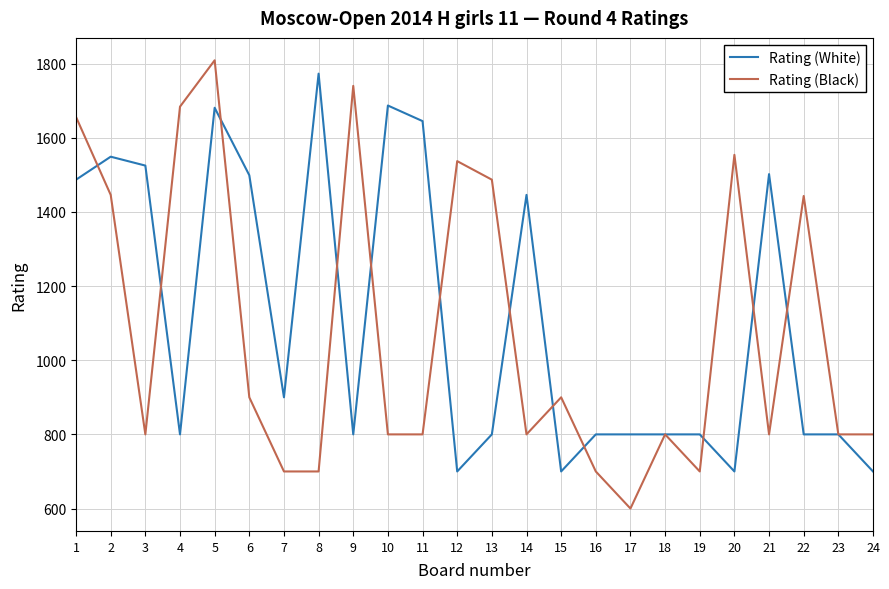

What is the sum of the Rating (Black) values at 4 and 9?

3424